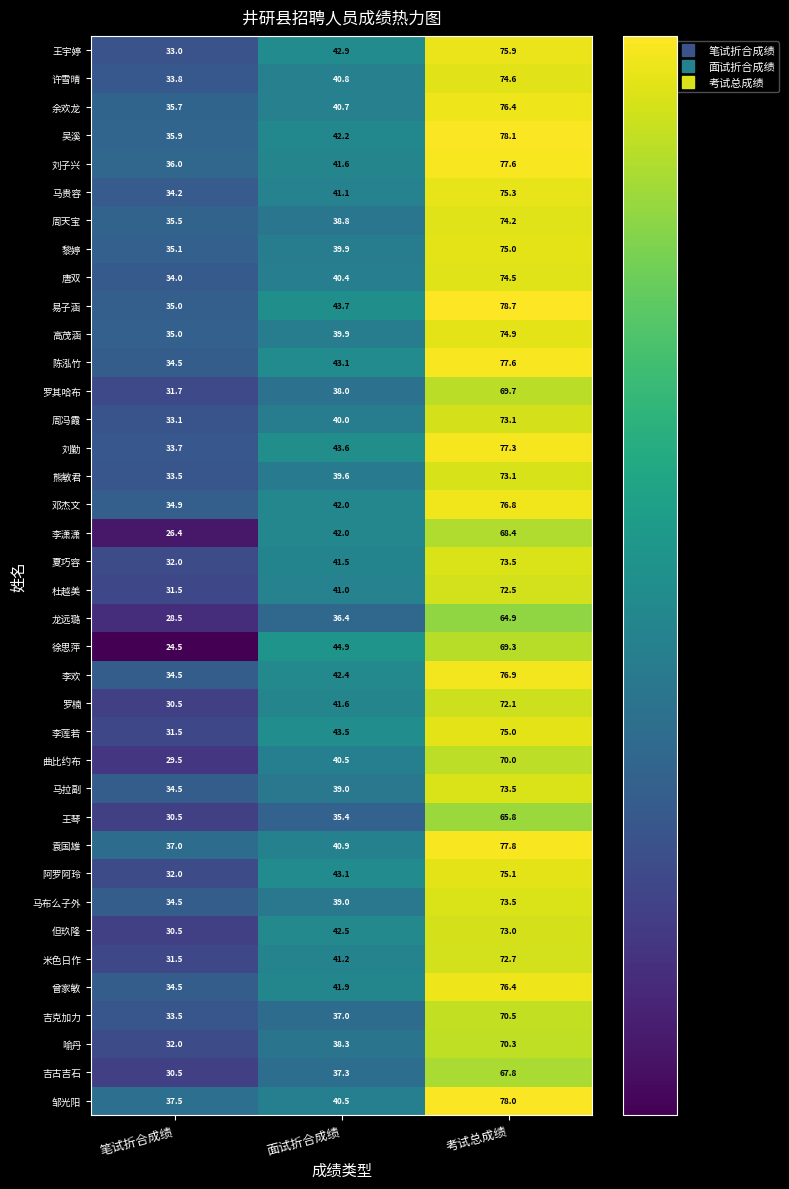

List the labels in order of 熊敏君 value, smallest first.

笔试折合成绩, 面试折合成绩, 考试总成绩